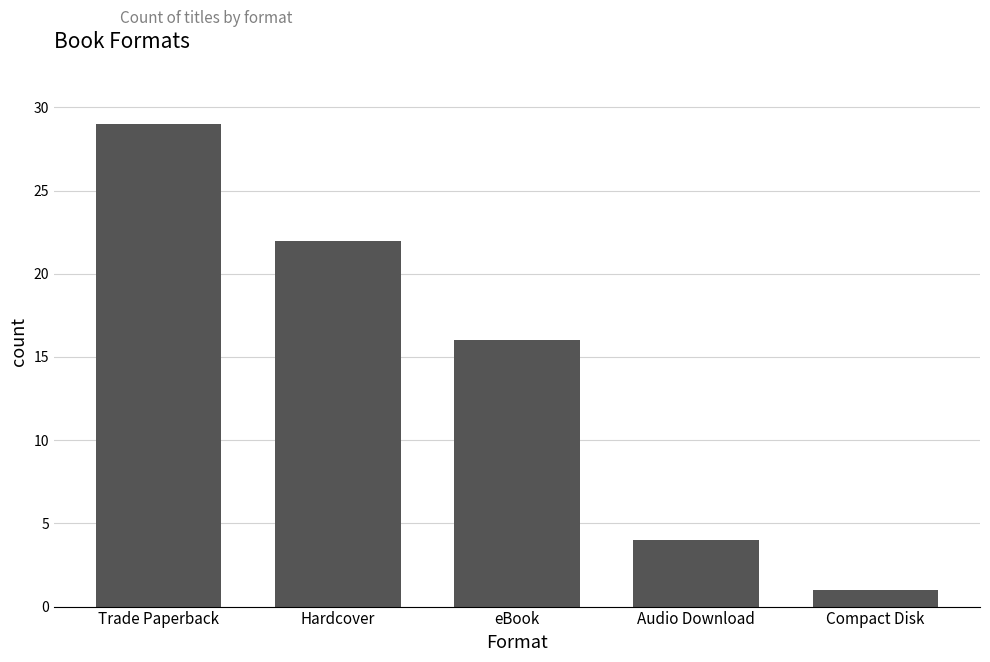

At which category does the chart reach its peak across all series?

Trade Paperback